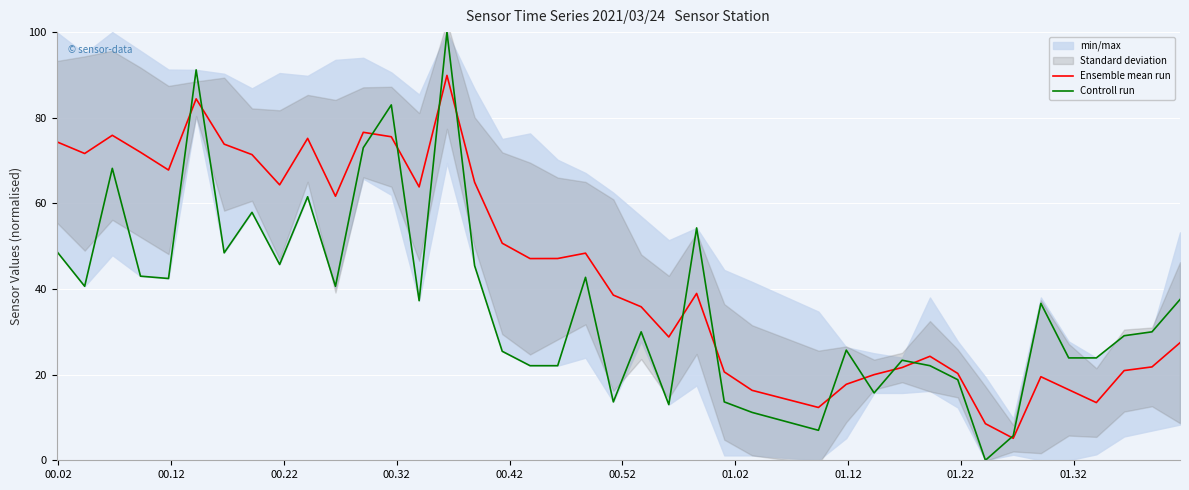

What is the highest value of the Controll run series?

100.0